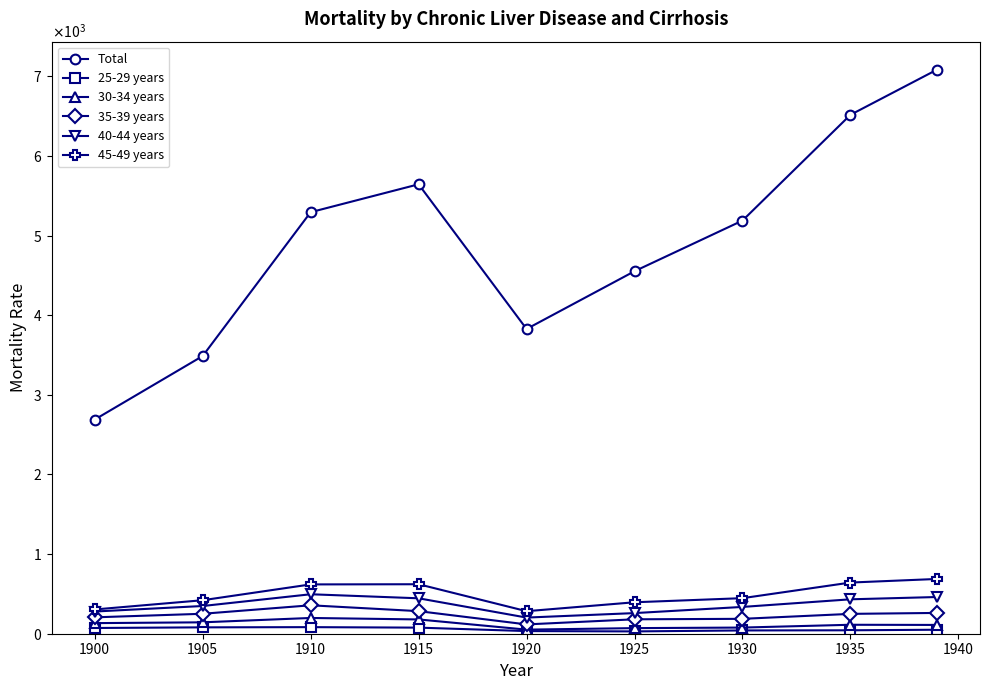

Which series has the largest range (max minus min)?

Total